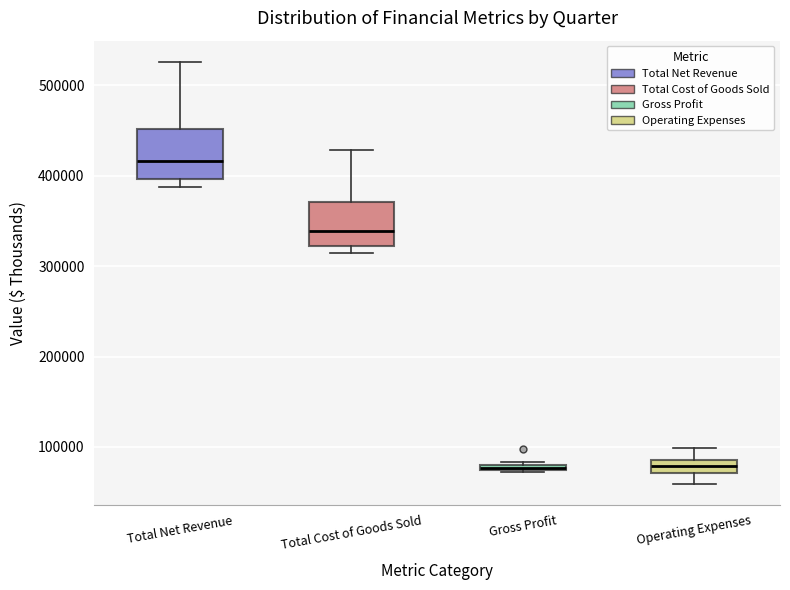

Where does the upper whisker of the box for Operating Expenses end on the y-axis? The values are not printed on the chart, so give them approximately, as read against the axis.

100000